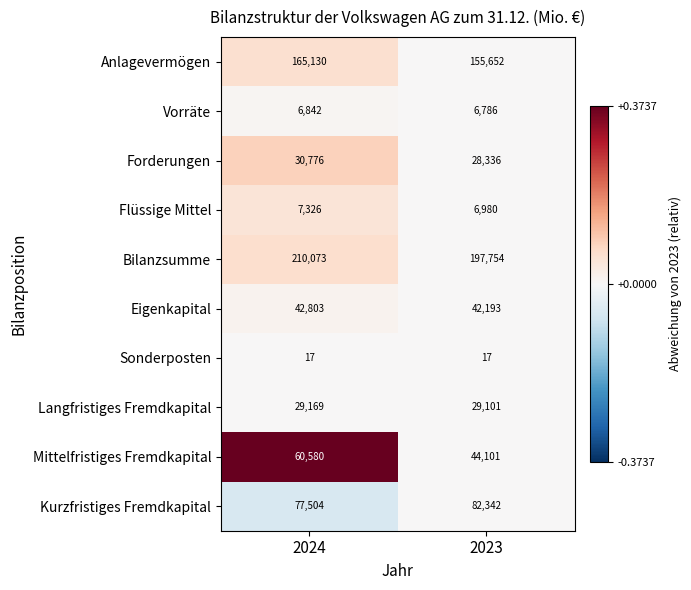

True or false: Vorräte has a value of 1935 at 2023.

False